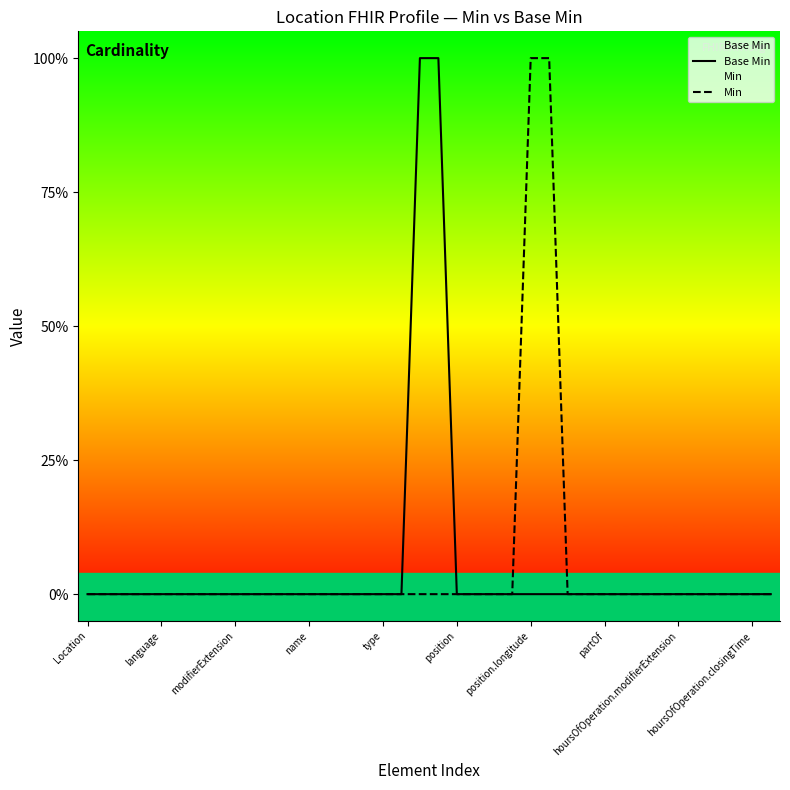

Does the chart display data point markers on the line(s)?

No